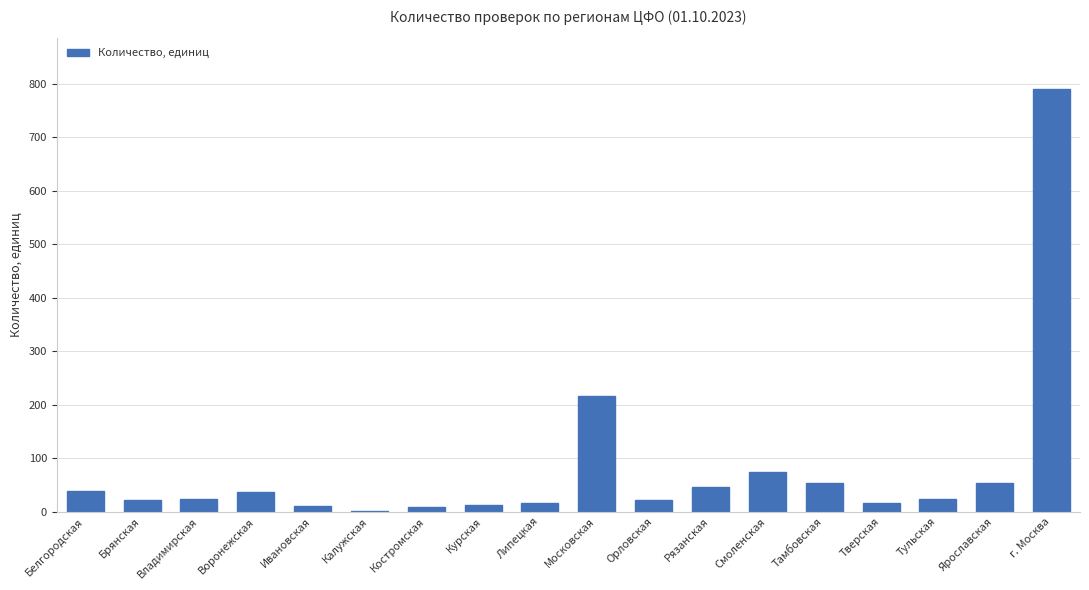

At which label is the value closest to 395?

Московская